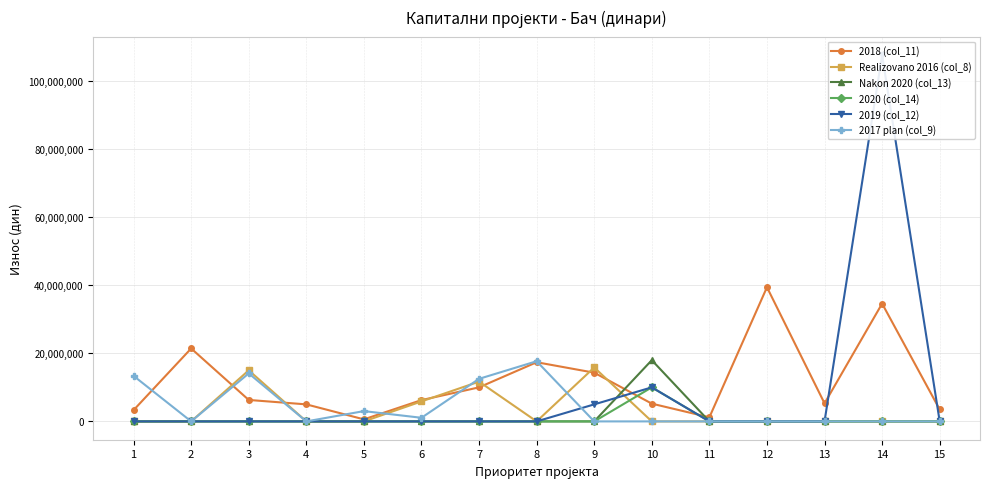

What is the average value of the Realizovano 2016 (col_8) series?

3225878